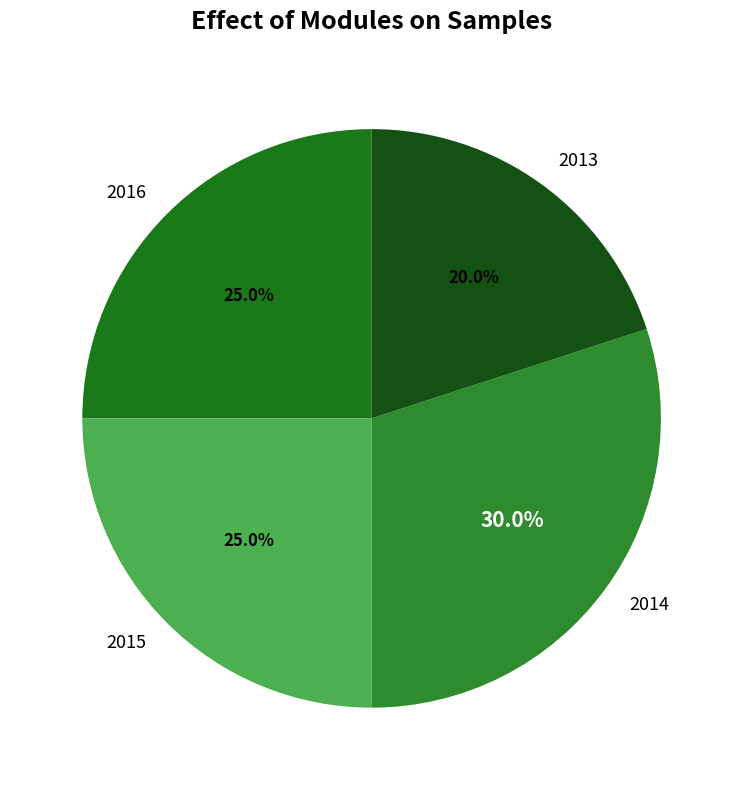

To the nearest percent, what is the difference between the 2016 and 2014 slice percentages?

5%